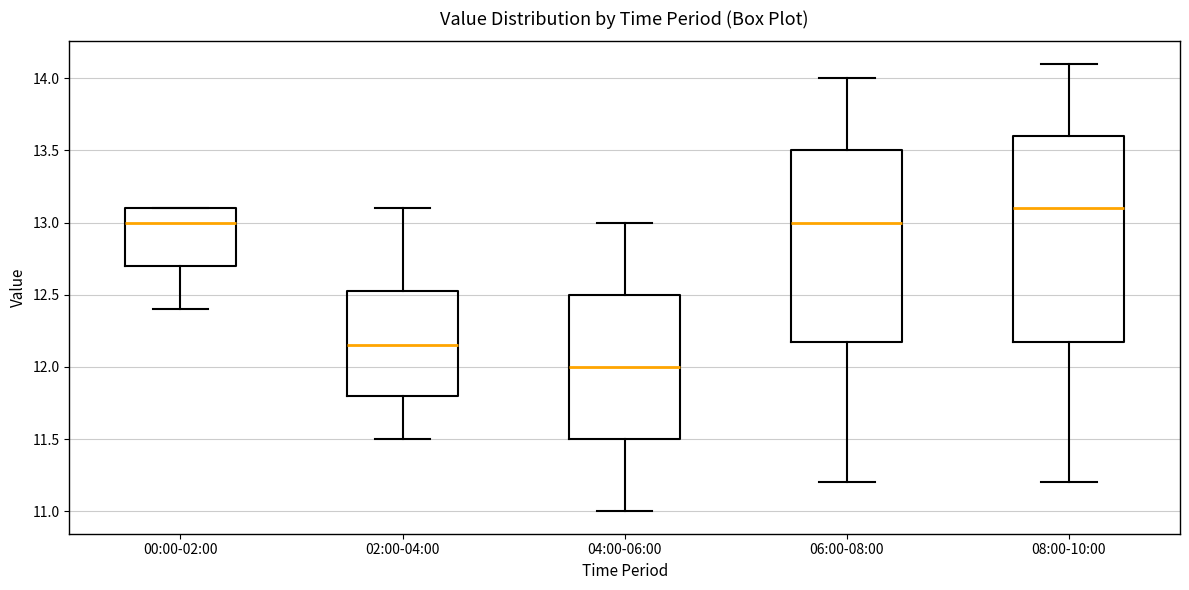

Which box is the tallest, from its lower edge to its upper edge?

08:00-10:00